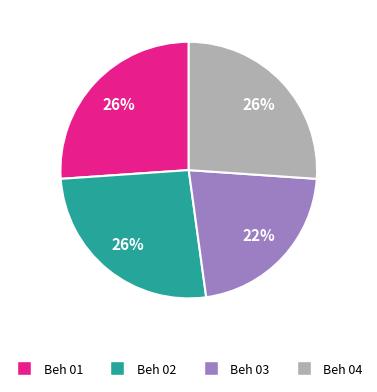

To the nearest percent, what is the difference between the Beh 01 and Beh 03 slice percentages?

4%